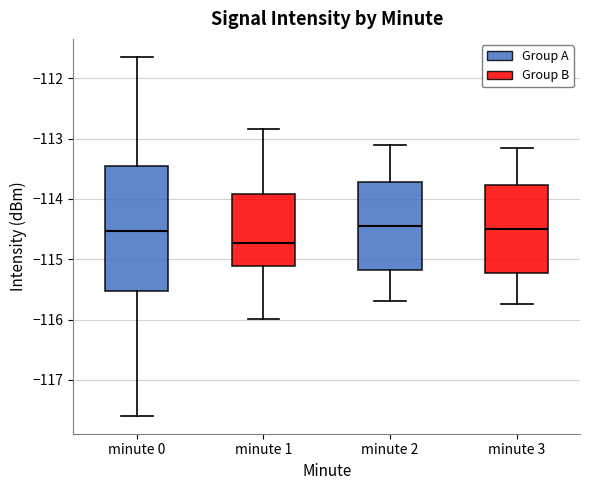

Reading left to right, transcribe this box plot: for each box, give where its median line is, the range the box spans, and where its two whiskers end, as read against the y-axis. The values are not printed on the chart, so give them approximately, as read against the axis.

minute 0: median -114.5, box -115.5 to -113.5, whiskers -117.6 to -111.6
minute 1: median -114.7, box -115.1 to -113.9, whiskers -116.0 to -112.8
minute 2: median -114.4, box -115.2 to -113.7, whiskers -115.7 to -113.1
minute 3: median -114.5, box -115.2 to -113.8, whiskers -115.7 to -113.1